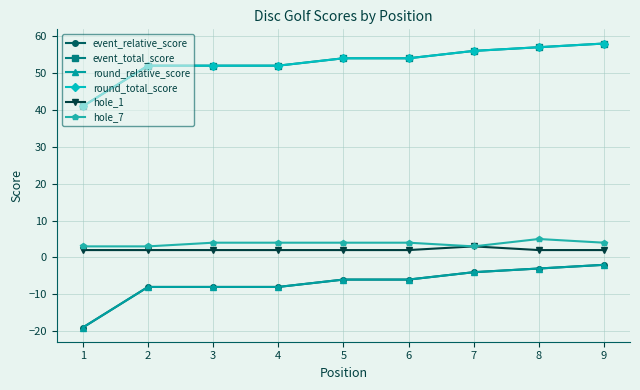

Which series changed the most between 4 and 9?

event_relative_score